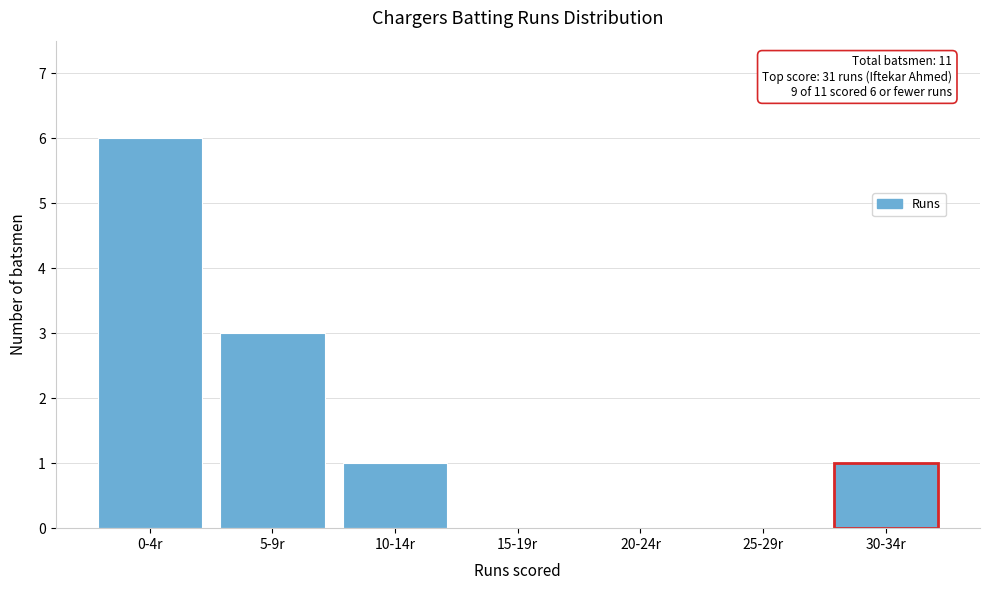

Reading left to right, transcribe all the data shown in this chart.

0-4r=6	5-9r=3	10-14r=1	15-19r=0	20-24r=0	25-29r=0	30-34r=1